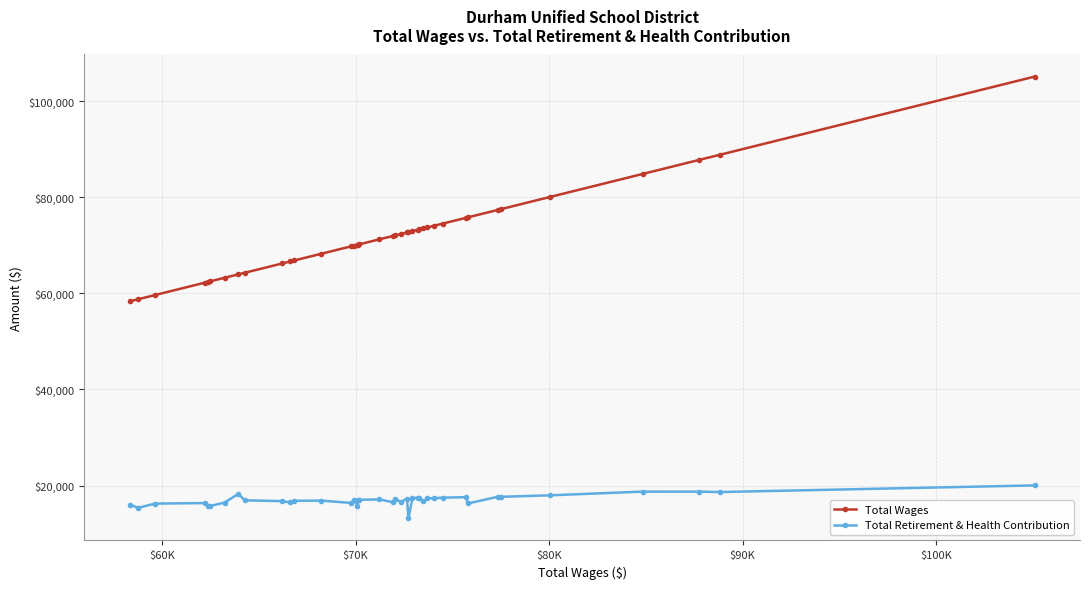

Which series has the widest spread of values?

Total Wages